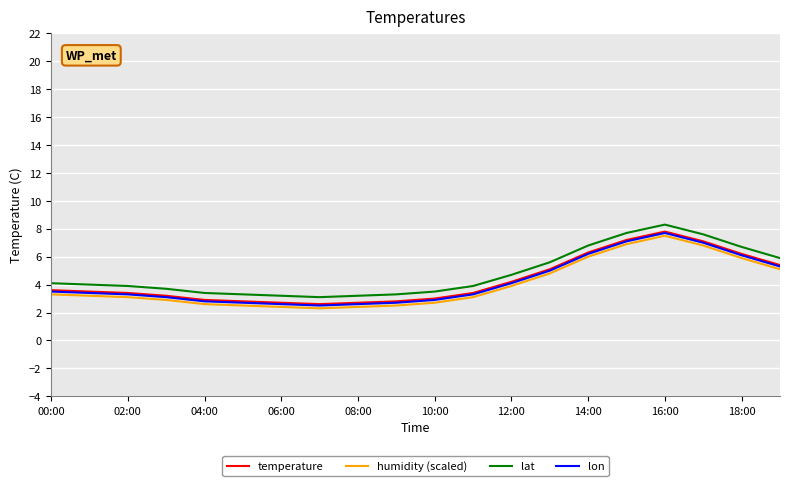

True or false: lat and lon intersect in this chart.

False